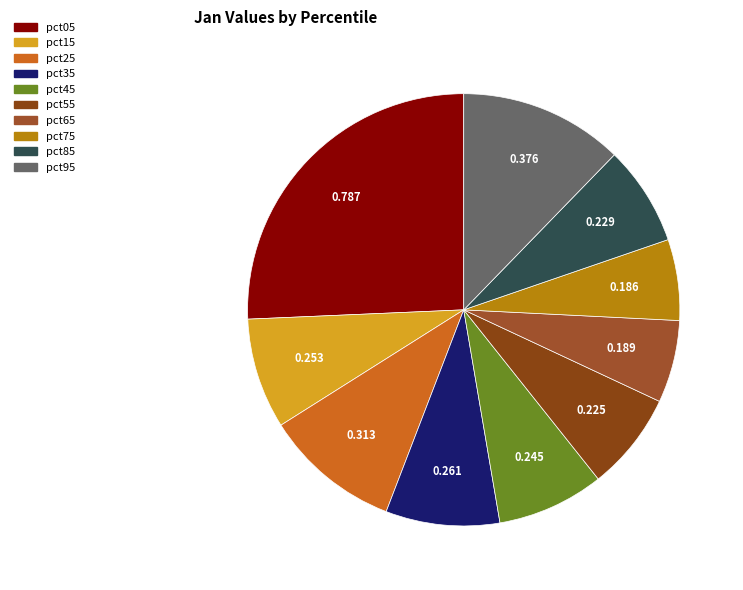

What is the smallest slice in the pie chart?

pct75